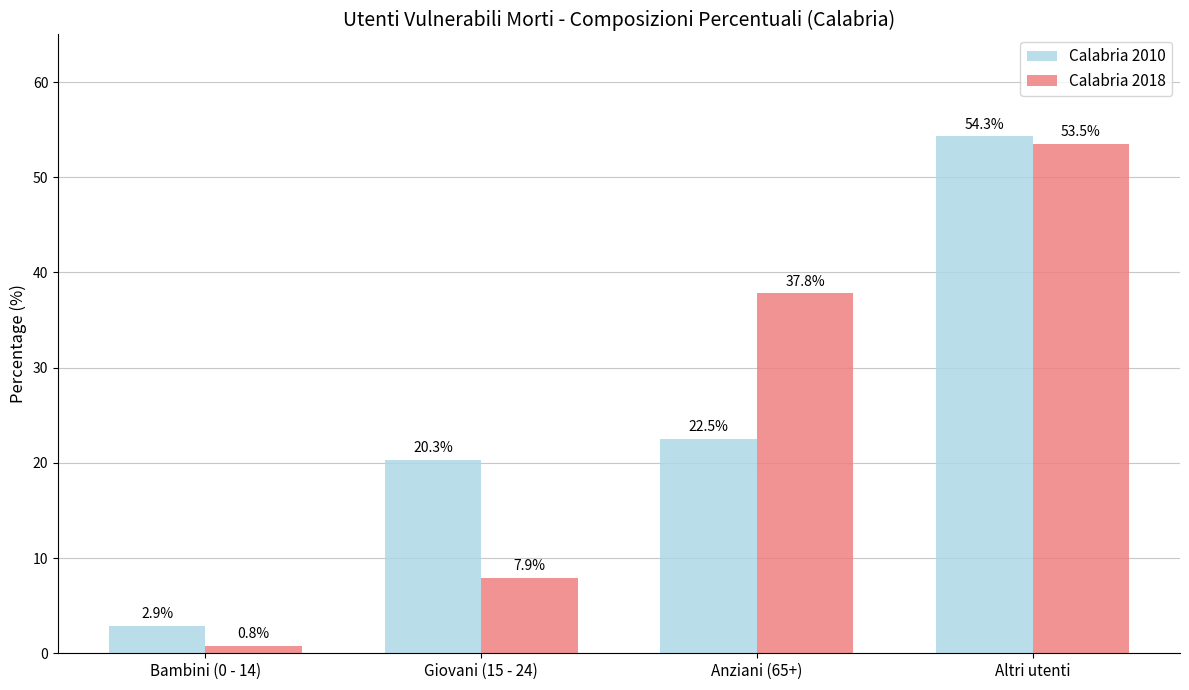

How many values in the Calabria 2018 series are below 37?

2